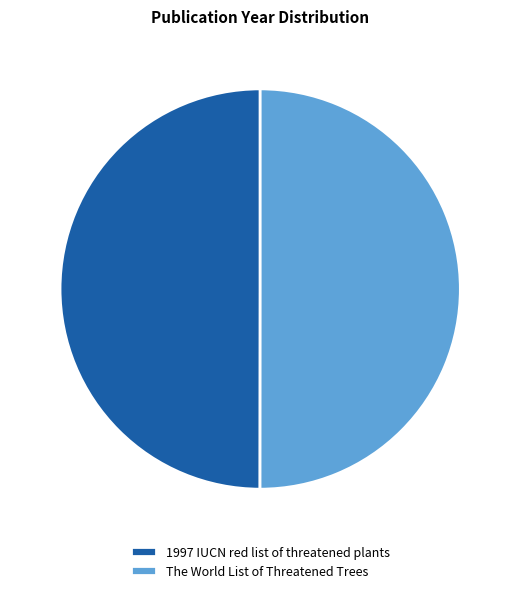

True or false: 1997 IUCN red list of threatened plants accounts for 41% of the total.

False